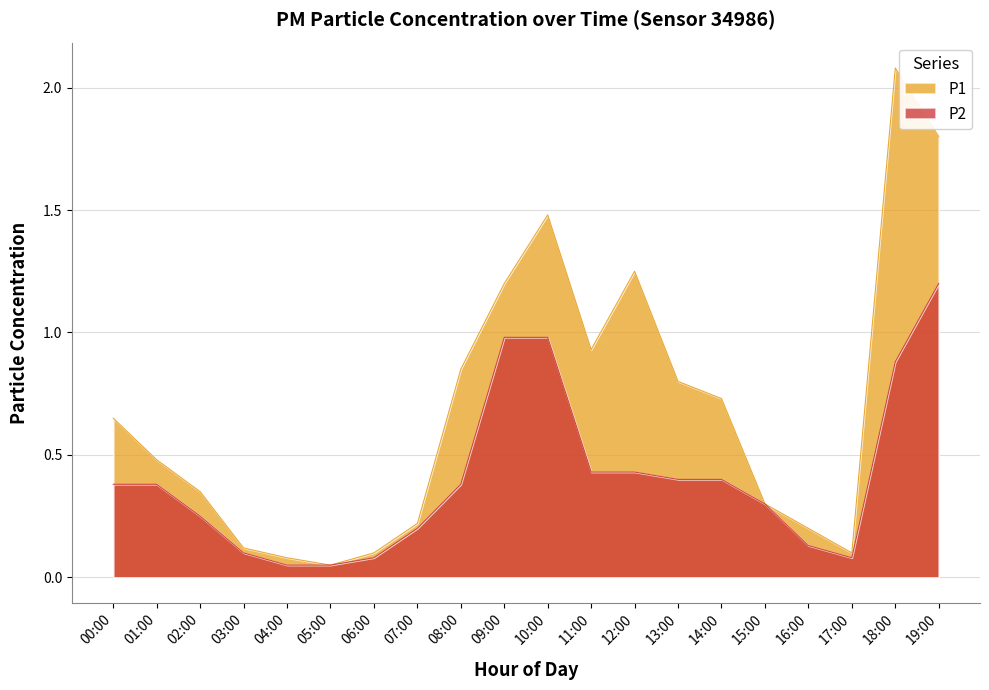

True or false: P1 and P2 cross at least once.

False